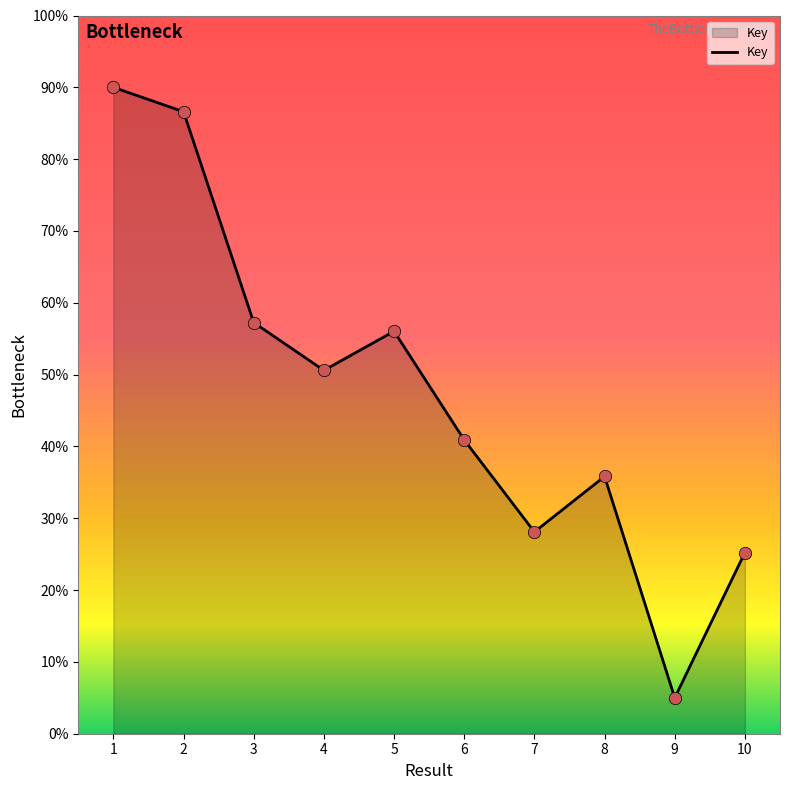

What is the ratio of the value at 5 to the value at 9?

11.2